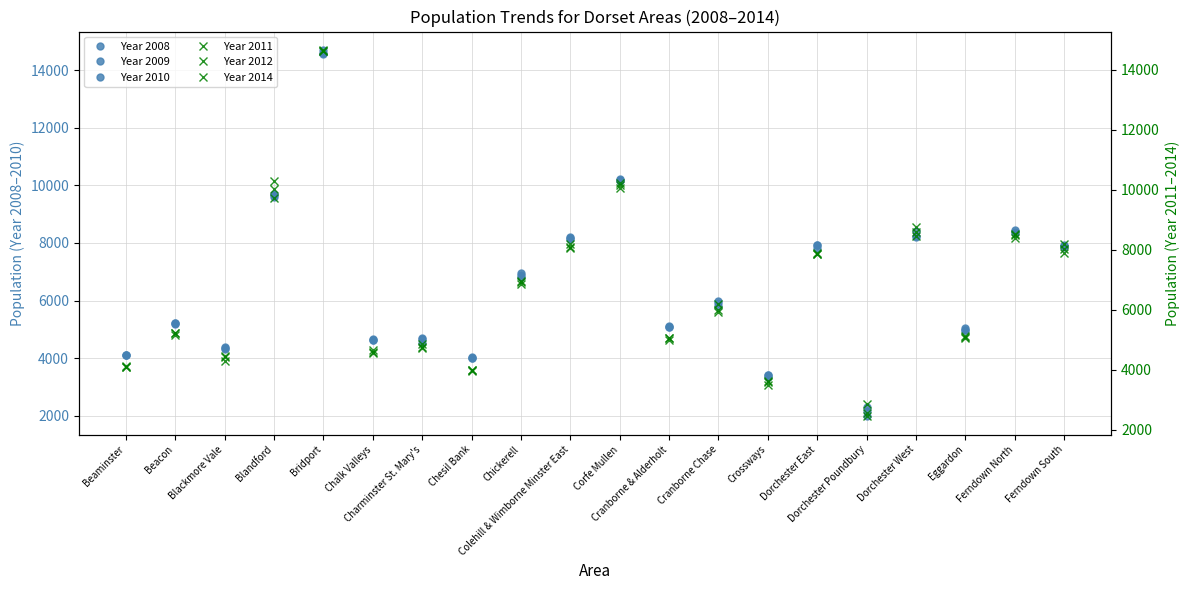

Is it true that Year 2011 equals 10218 at Corfe Mullen?

True